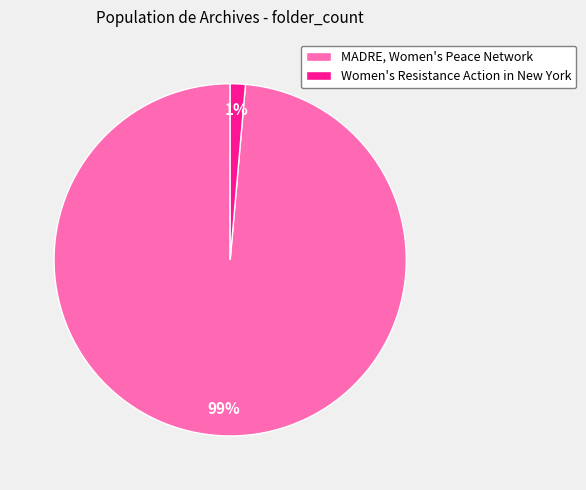

Which category has the biggest portion of the pie?

MADRE, Women's Peace Network